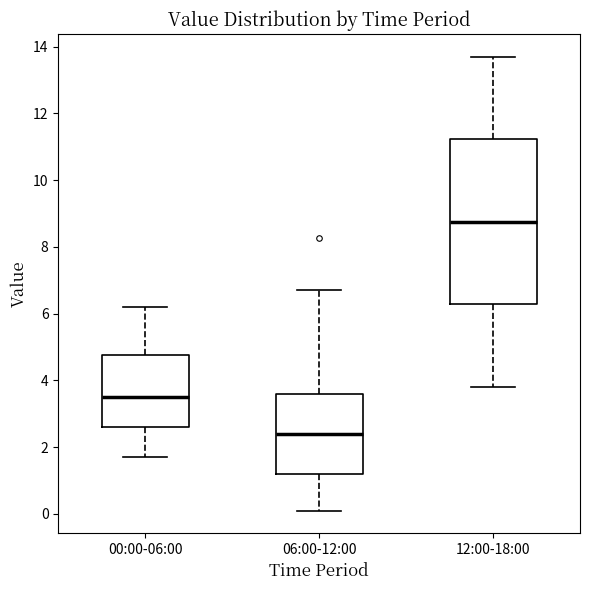

Where does the median line of the box for 00:00-06:00 sit on the y-axis? The values are not printed on the chart, so give them approximately, as read against the axis.

3.6